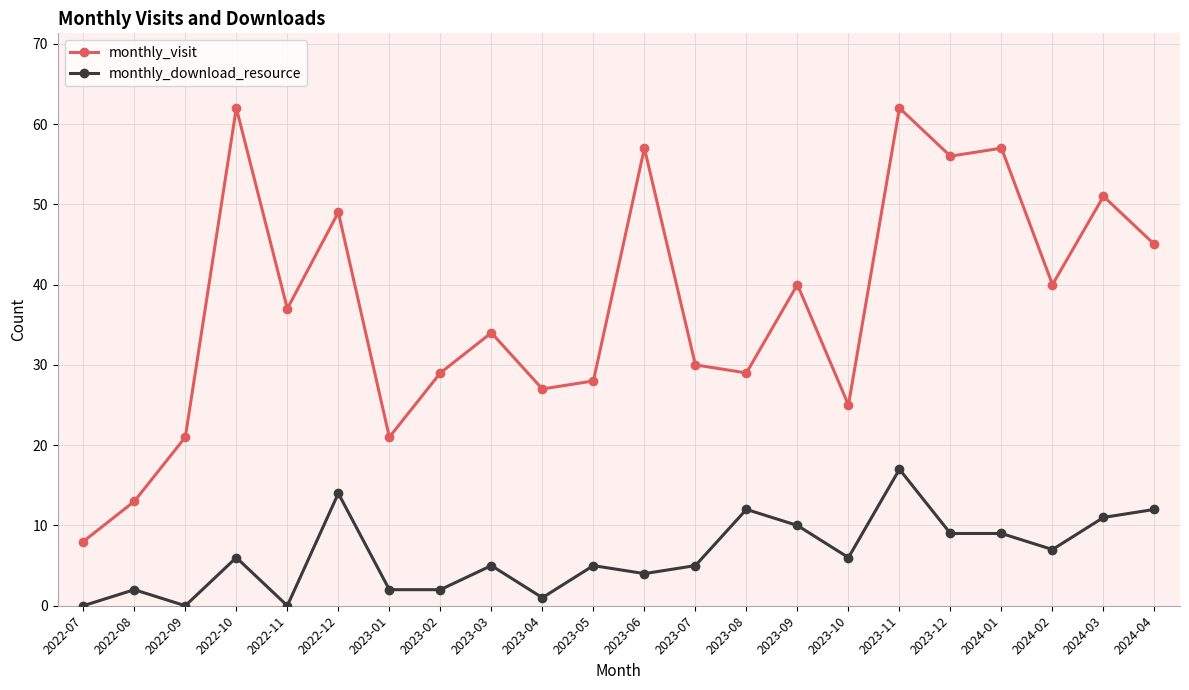

At which label does monthly_visit first exceed 37?

2022-10